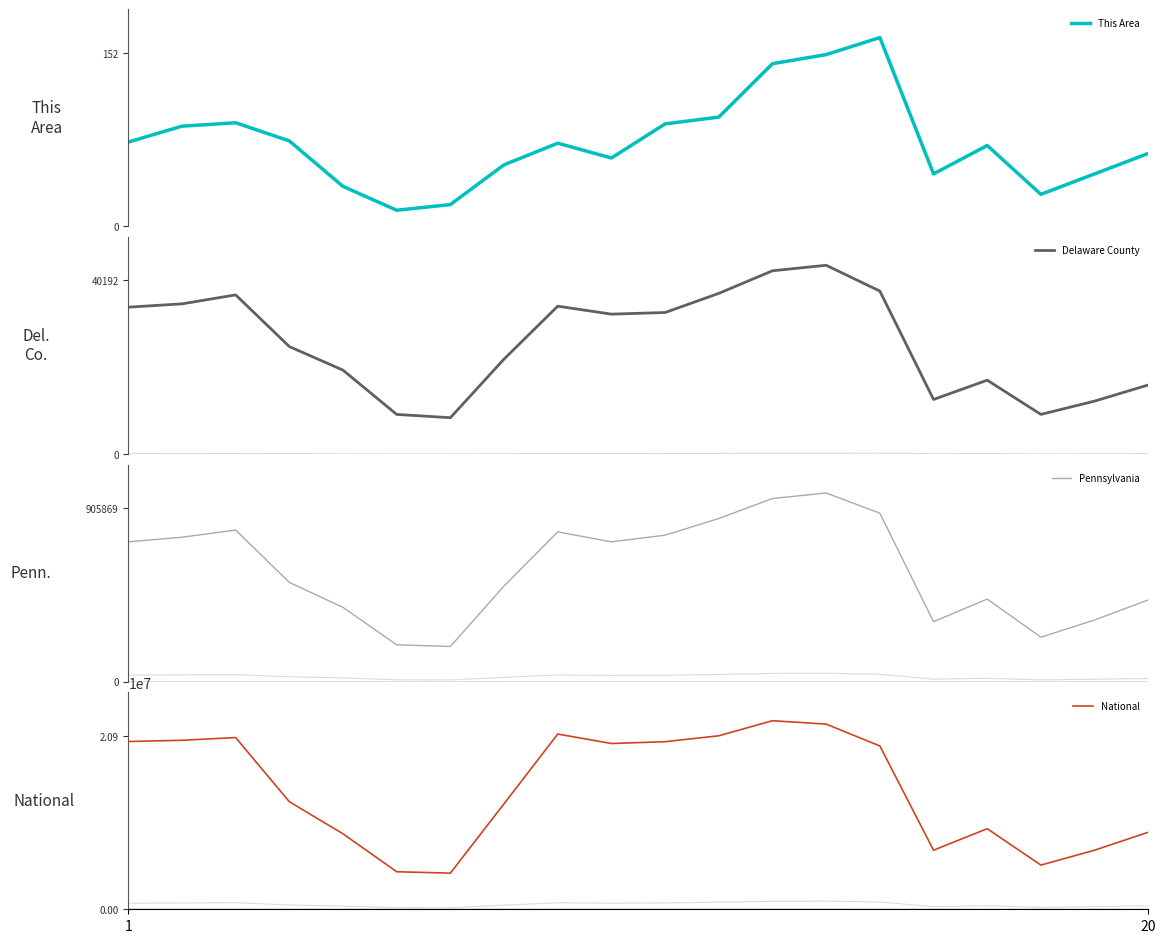

What is the lowest value of the This Area series?

14